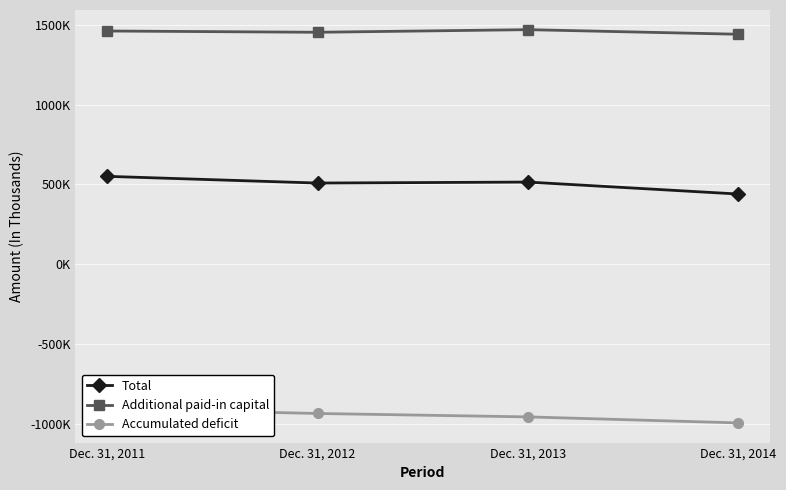

Reading right to left, what are all the values shown in this chart?

Total: Dec. 31, 2014=439688	Dec. 31, 2013=514757	Dec. 31, 2012=508603	Dec. 31, 2011=550678
Additional paid-in capital: Dec. 31, 2014=1441291	Dec. 31, 2013=1470056	Dec. 31, 2012=1453700	Dec. 31, 2011=1461671
Accumulated deficit: Dec. 31, 2014=-994931	Dec. 31, 2013=-957179	Dec. 31, 2012=-935708	Dec. 31, 2011=-906359